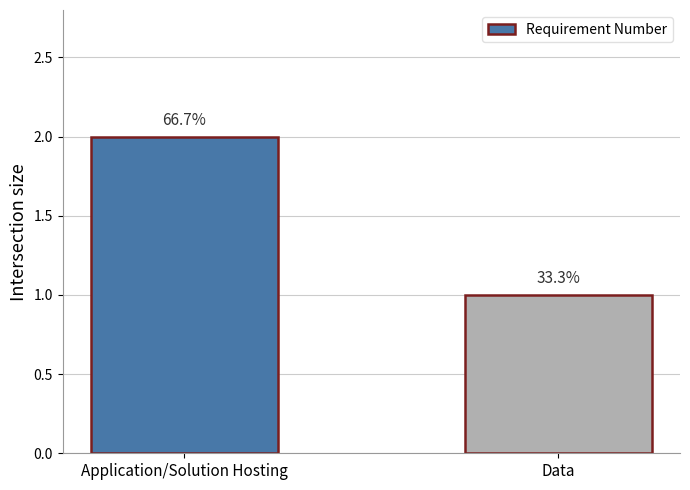

What is the value of the 2nd bar from the left?

1